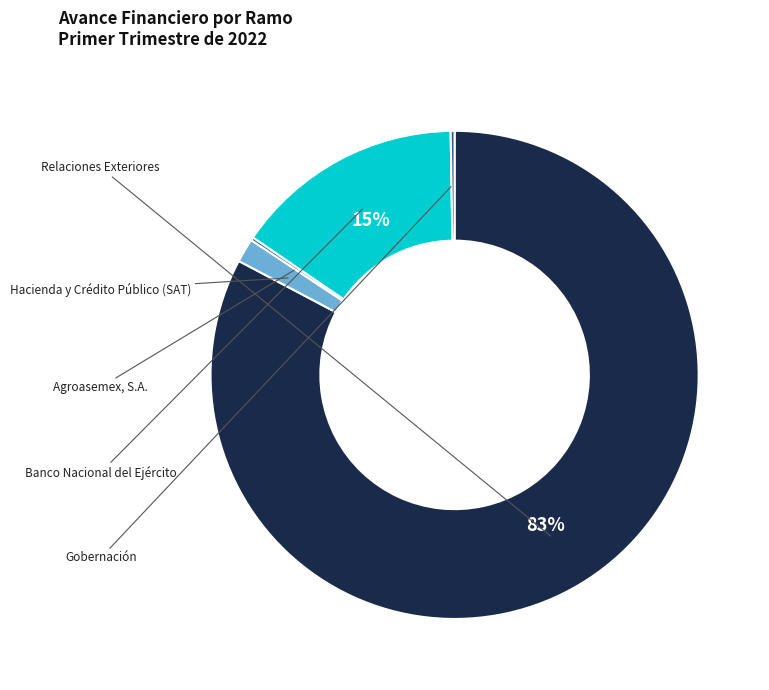

What percentage do Gobernación and Agroasemex, S.A. together represent?

0.5%